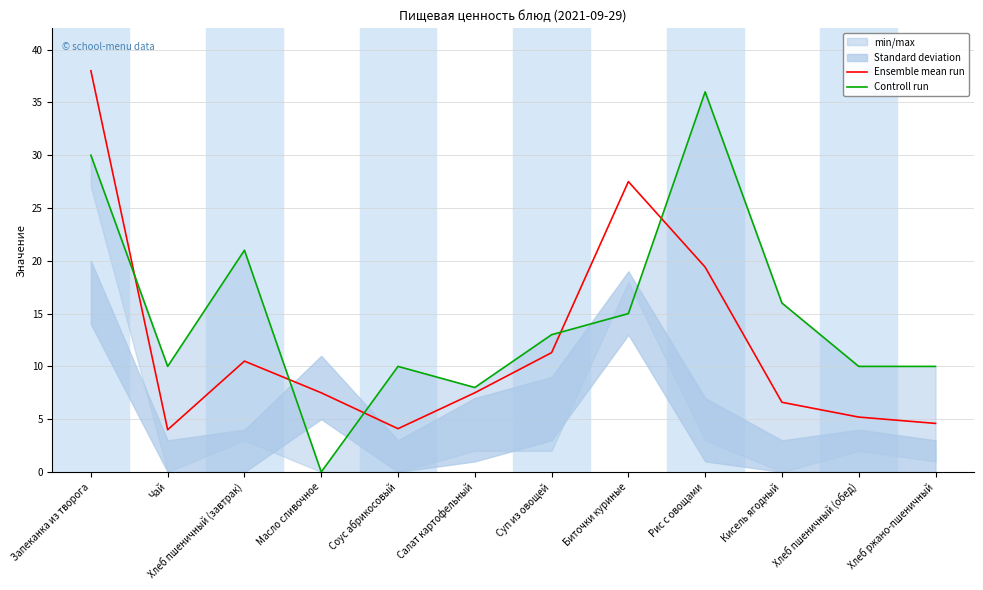

What position from the right is Суп из овощей?

6